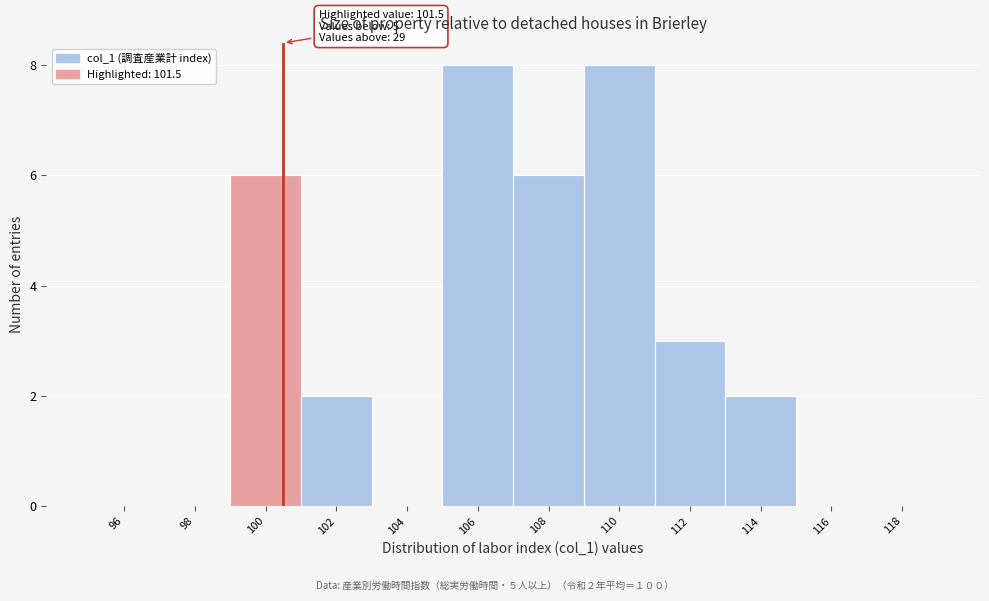

Reading right to left, what are all the values shown in this chart?

118=0	116=0	114=2	112=3	110=8	108=6	106=8	104=0	102=2	100=6	98=0	96=0